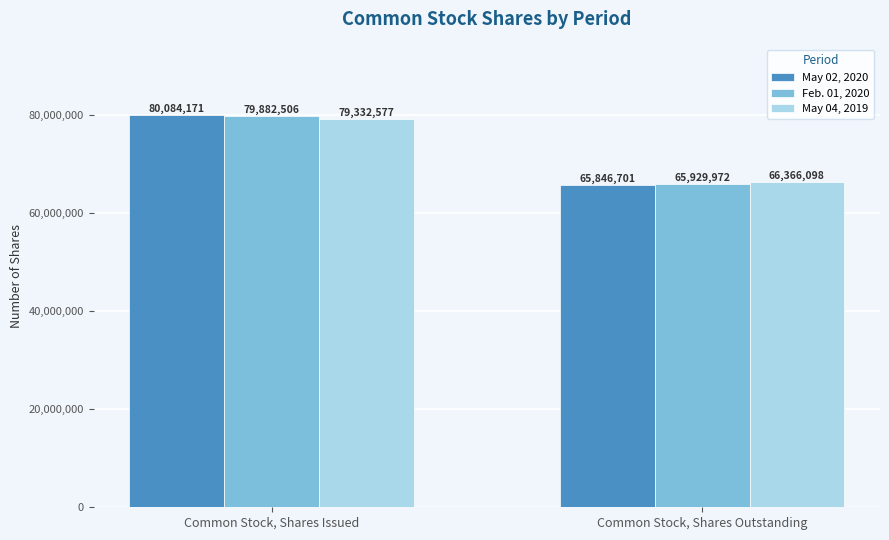

Which series has the widest spread of values?

May 02, 2020